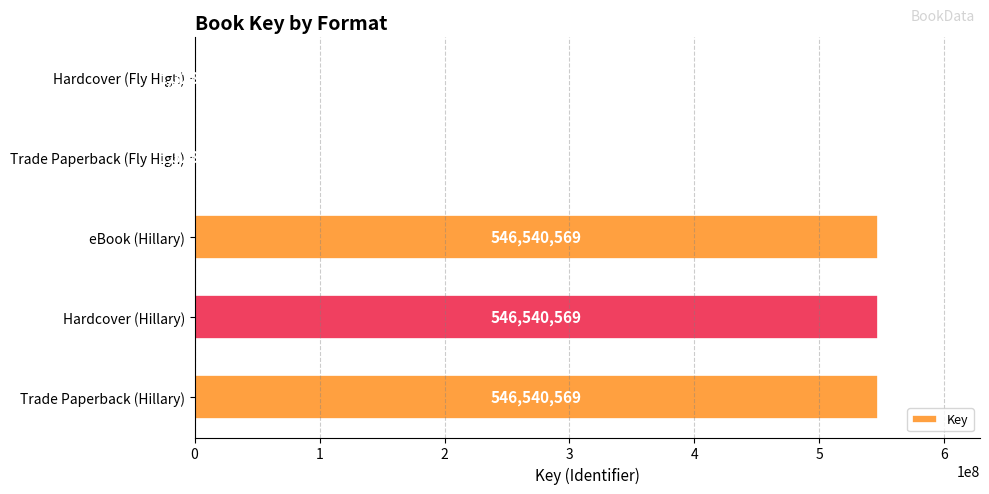

Are the bars grouped side by side (vs. stacked)?

No